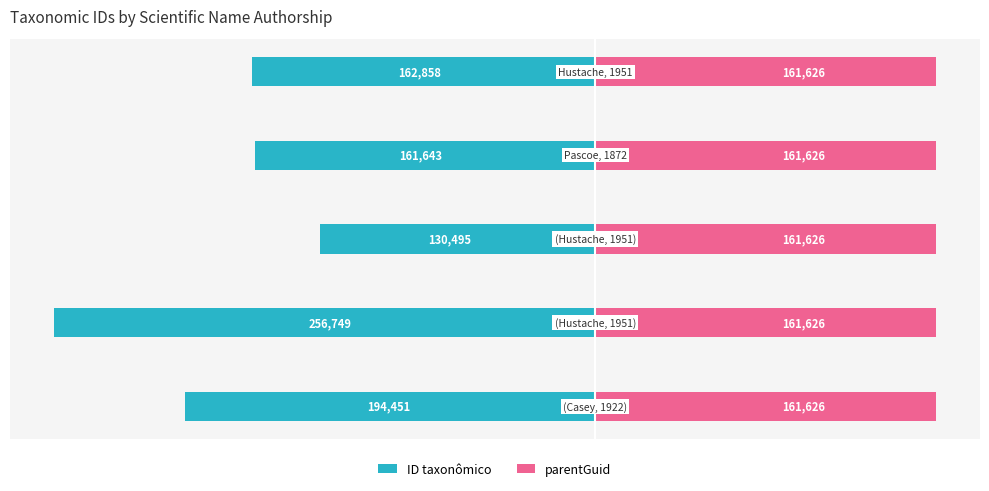

How many bars are there in total?

10